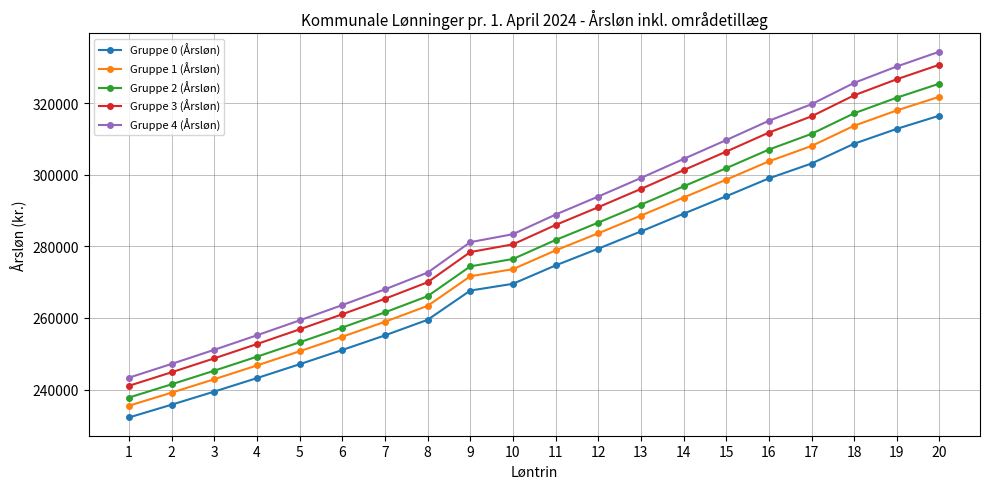

Does the chart have visible grid lines?

Yes